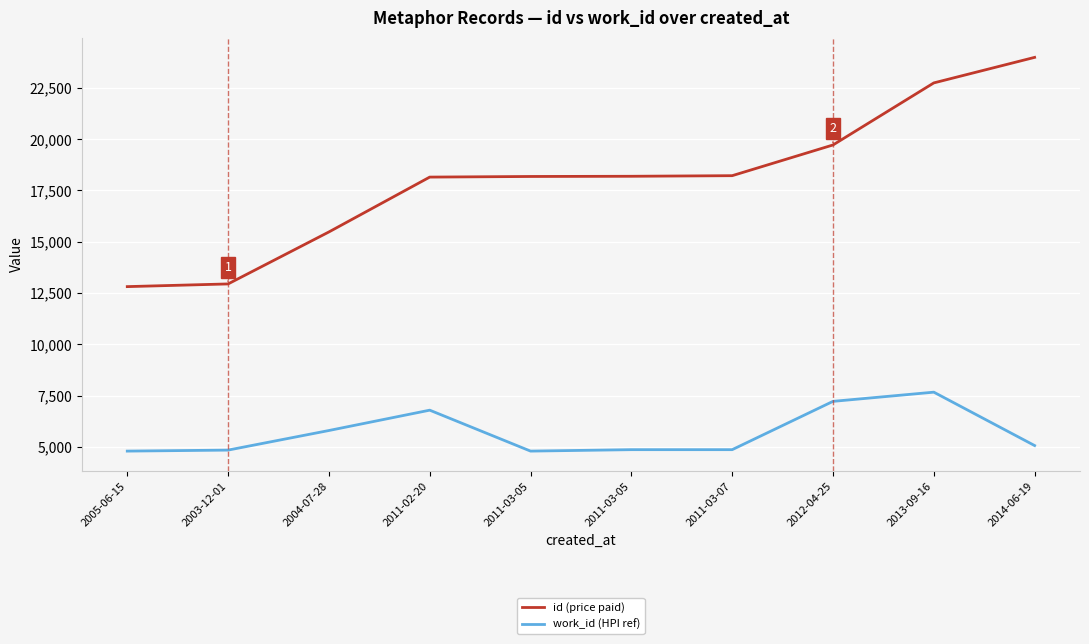

Which category has the lowest value in the work_id (HPI ref) series?

2005-06-15